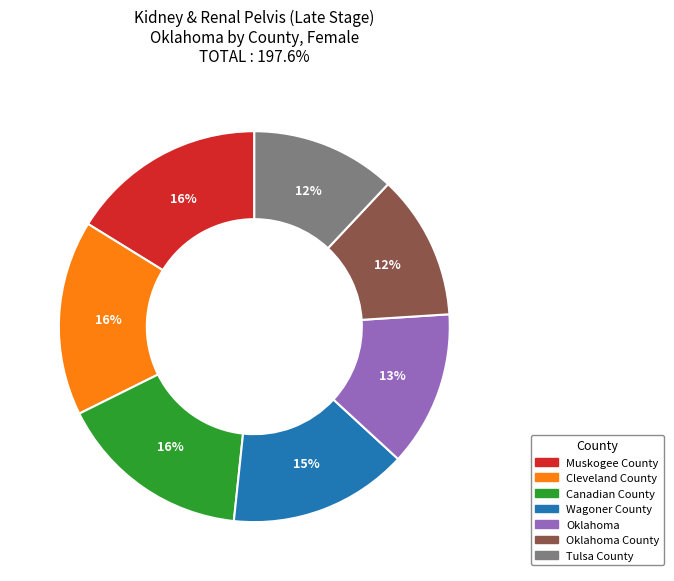

What percentage is the Oklahoma slice, to the nearest percent?

13%